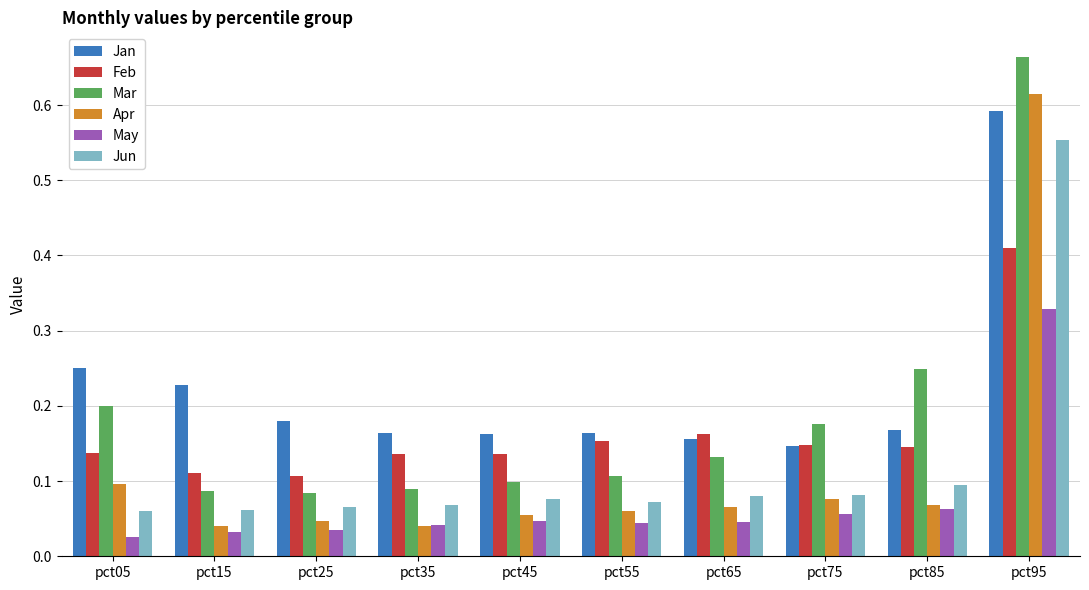

List the series in order of their peak value, lowest first.

May, Feb, Jun, Jan, Apr, Mar